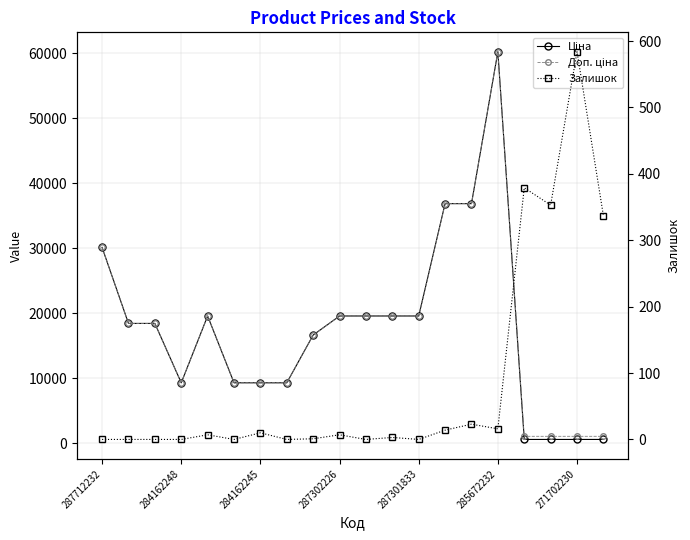

What are all the series names shown in the legend?

Ціна, Доп. ціна, Залишок